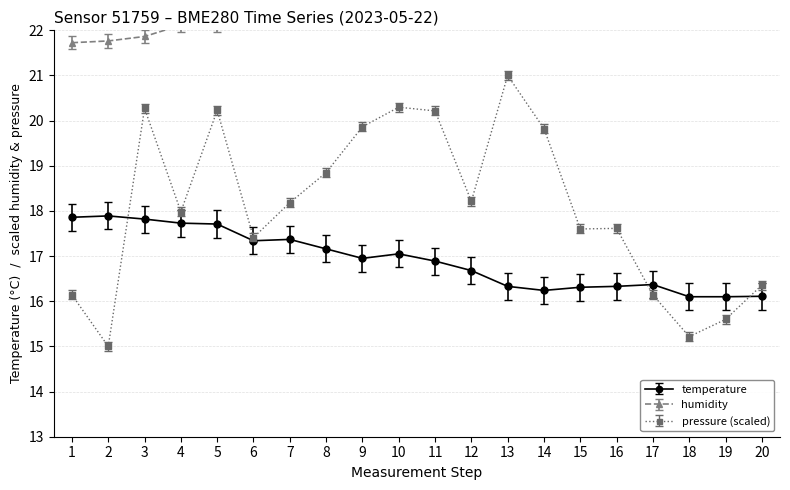

True or false: pressure_norm and humidity intersect in this chart.

False